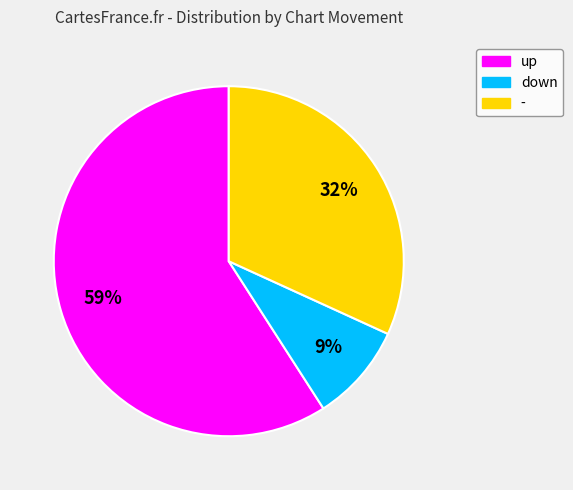

What is the majority slice?

up